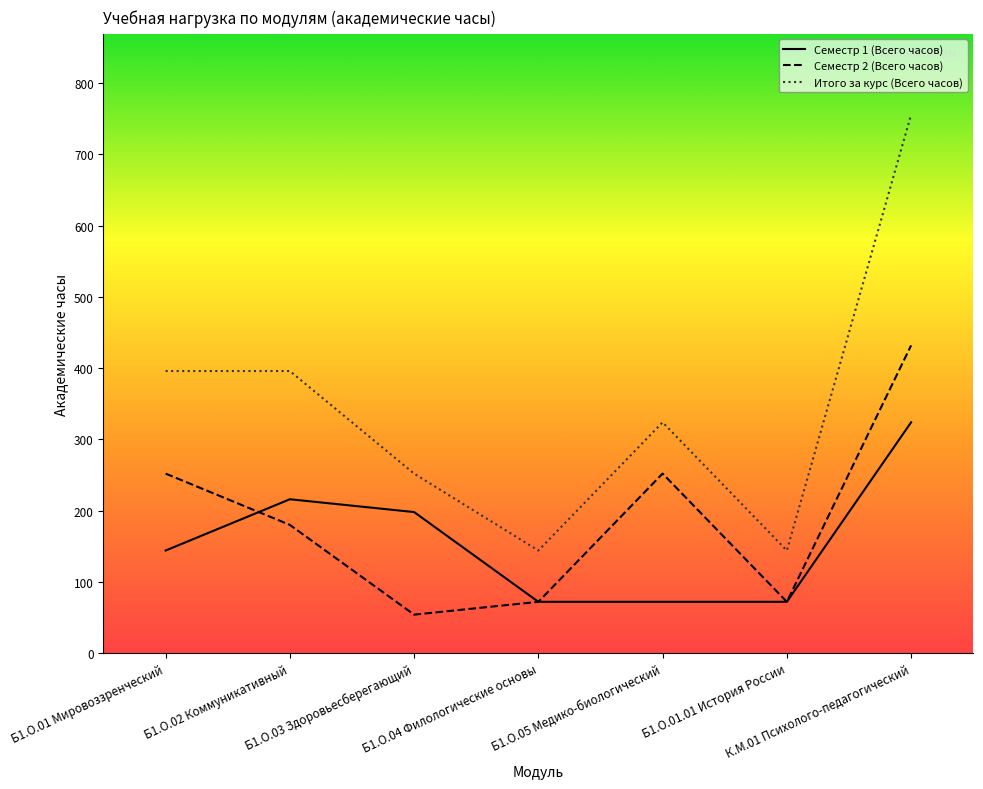

What is the total value across all series at Б1.О.05 Медико-биологический?

648